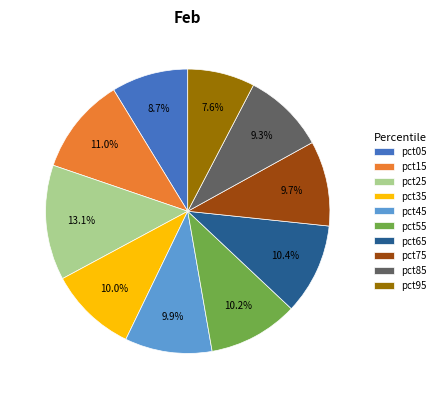

Is it true that pct05 is 16% of the pie?

False